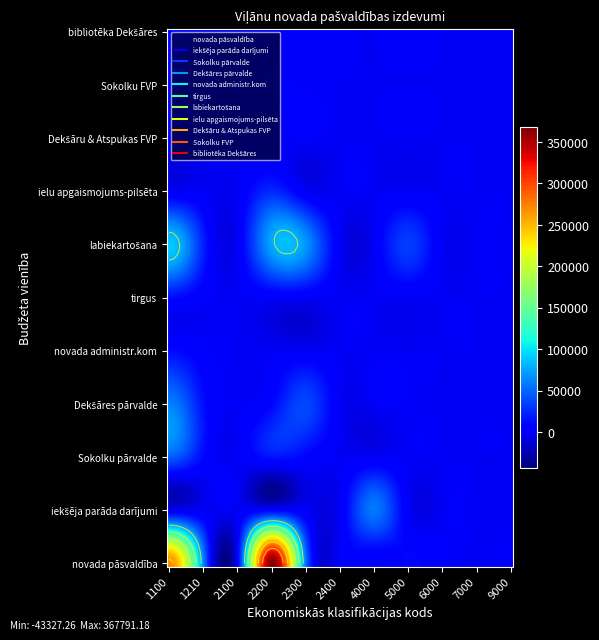

The labiekartošana series shows 0 at 9000. True or false?

True